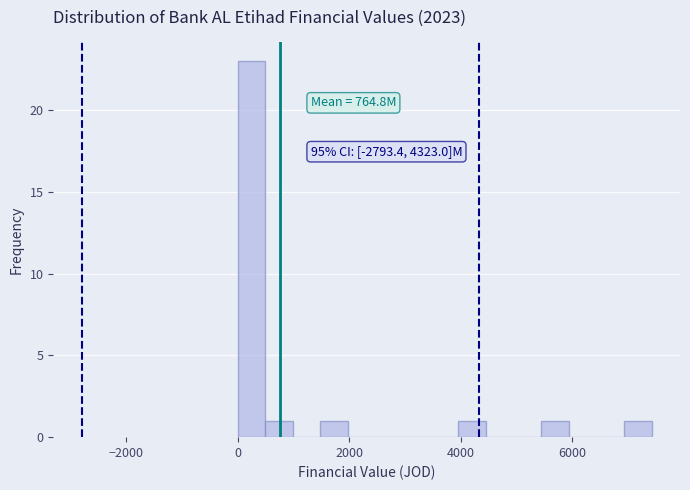

Read against the x-axis, roughly where is the centre of the tallest bar?

200